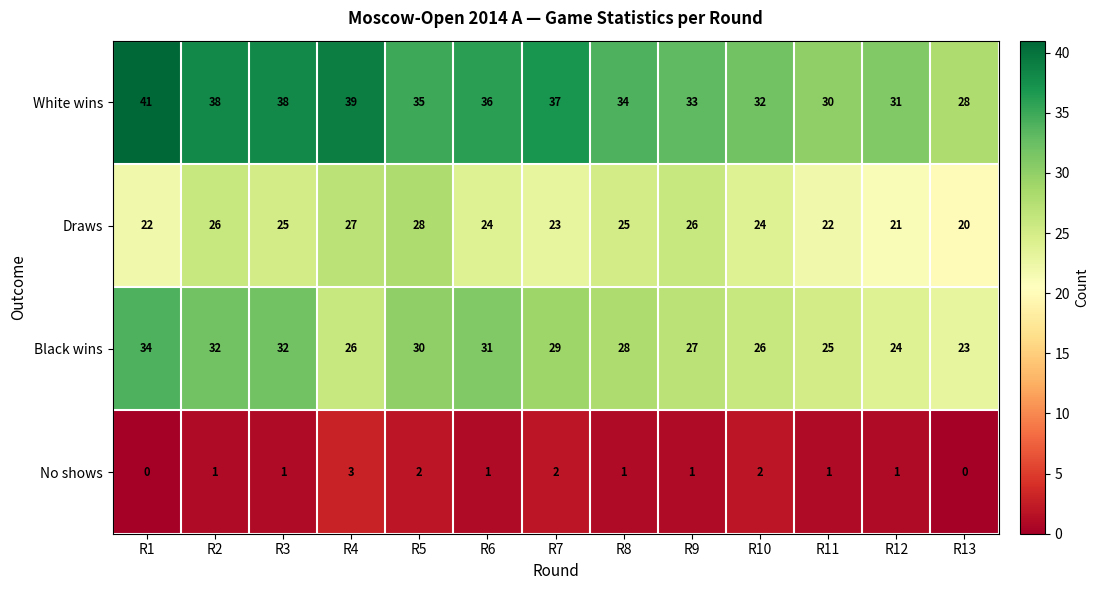

Count the number of data series in this chart.

4